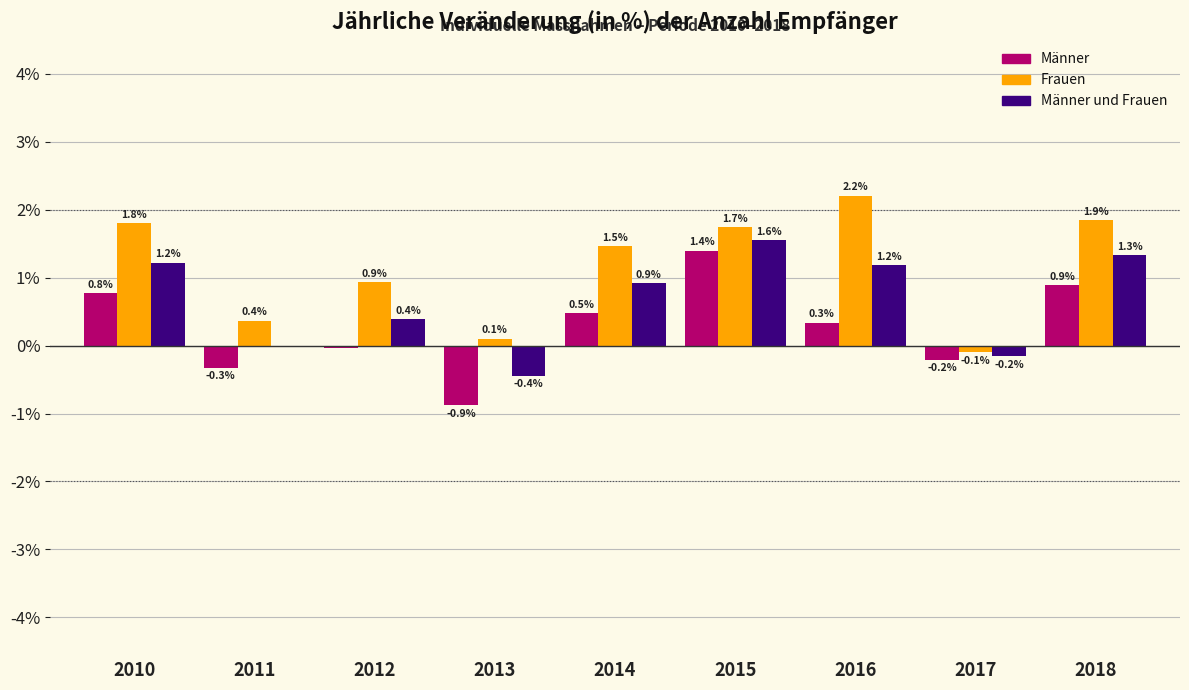

Where is Frauen nearest to the value 1?

2012